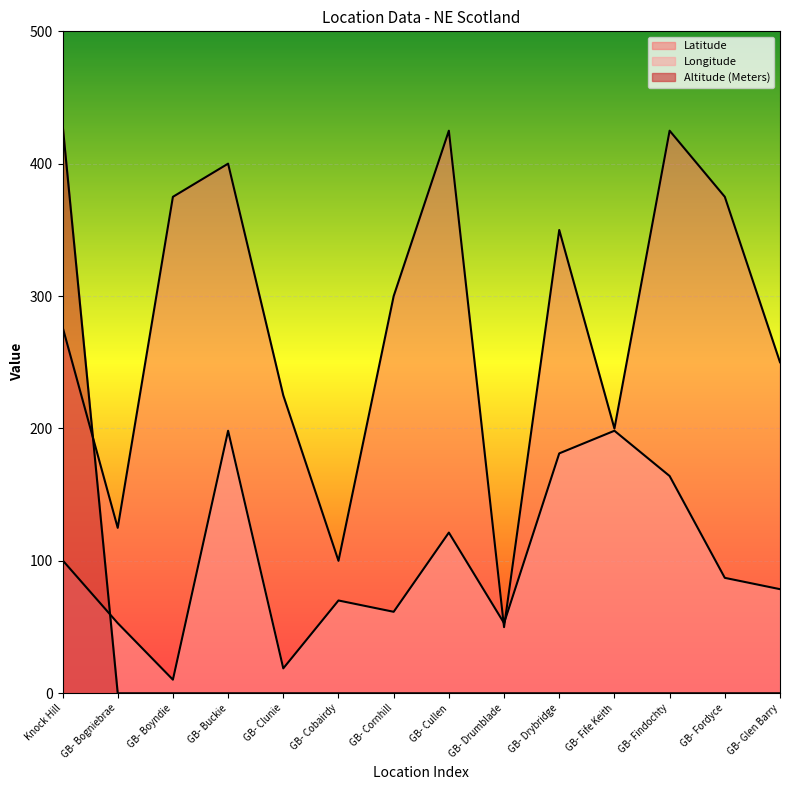

True or false: Altitude (Meters) and Latitude intersect in this chart.

True